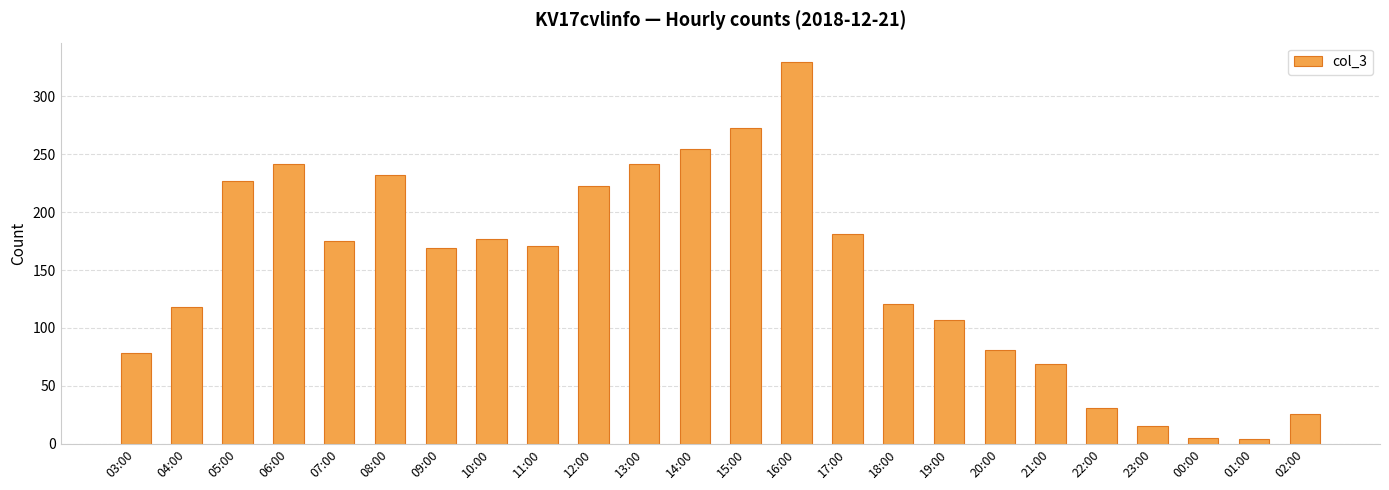

What is the label of the 23rd bar from the left?

01:00